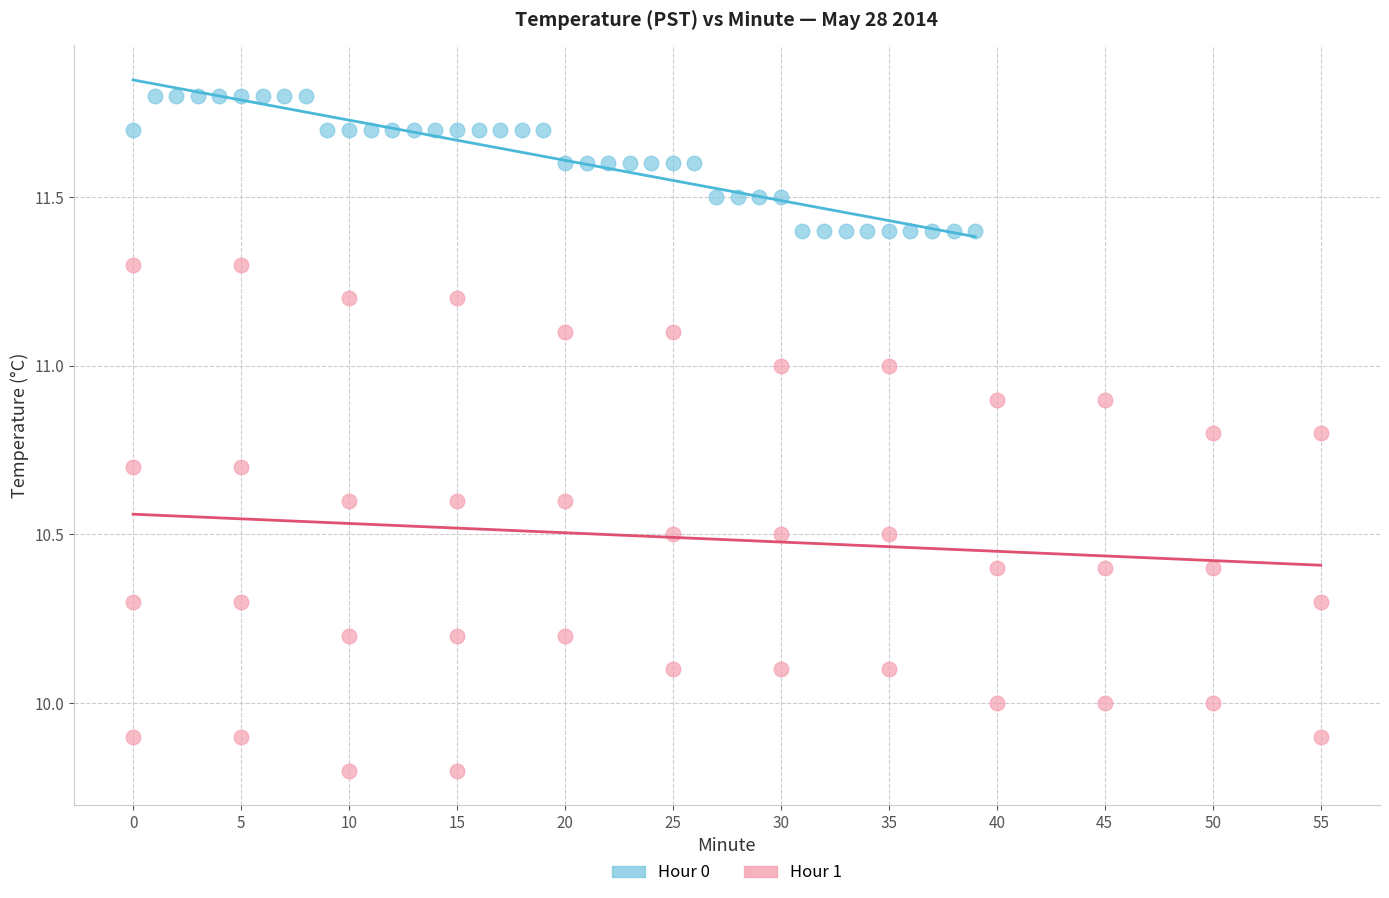

Which series has the widest spread of Y values?

Hour 1